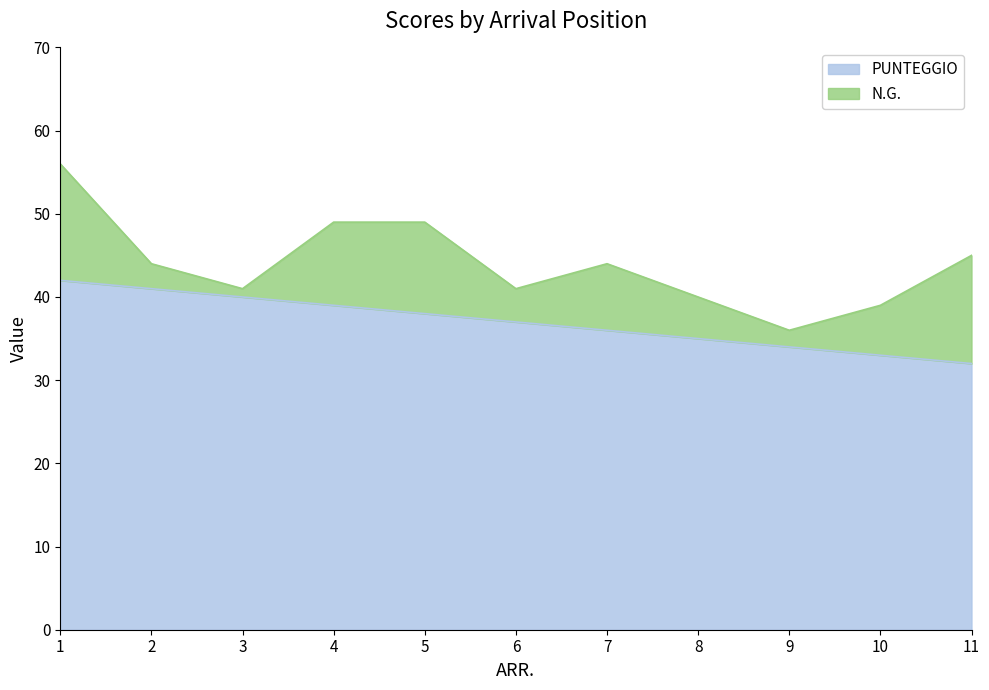

What is the change in value from 4 to 6?

-2